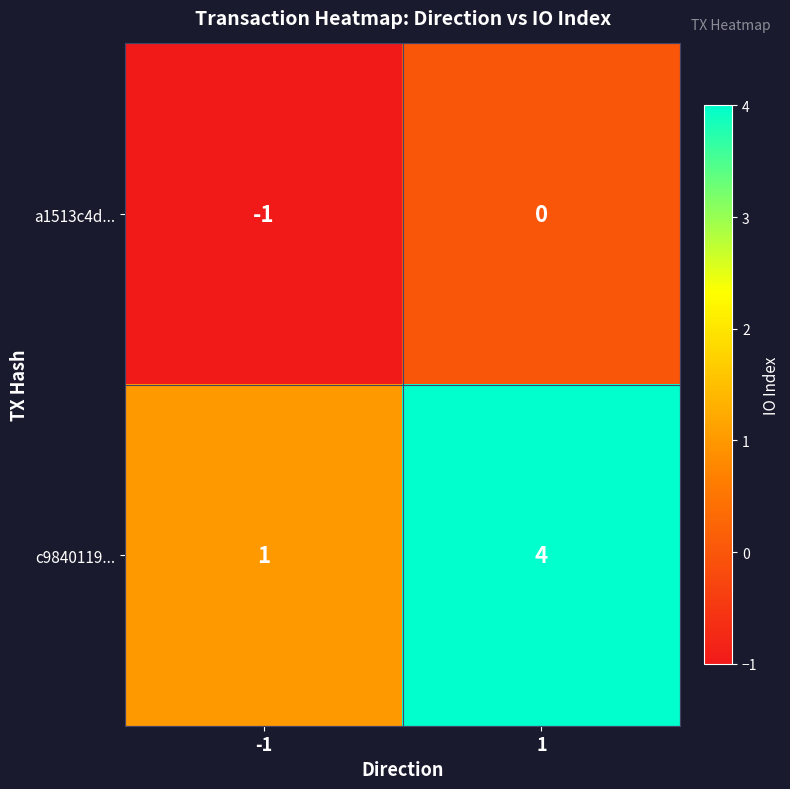

Which series changed the most between -1 and 1?

c9840119...